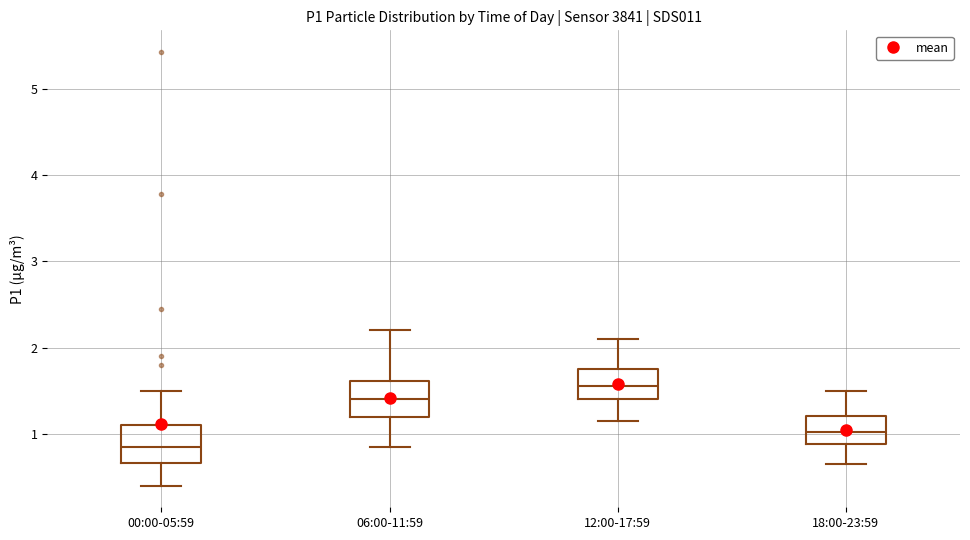

Where does the median line of the box for 00:00-05:59 sit on the y-axis? The values are not printed on the chart, so give them approximately, as read against the axis.

0.9